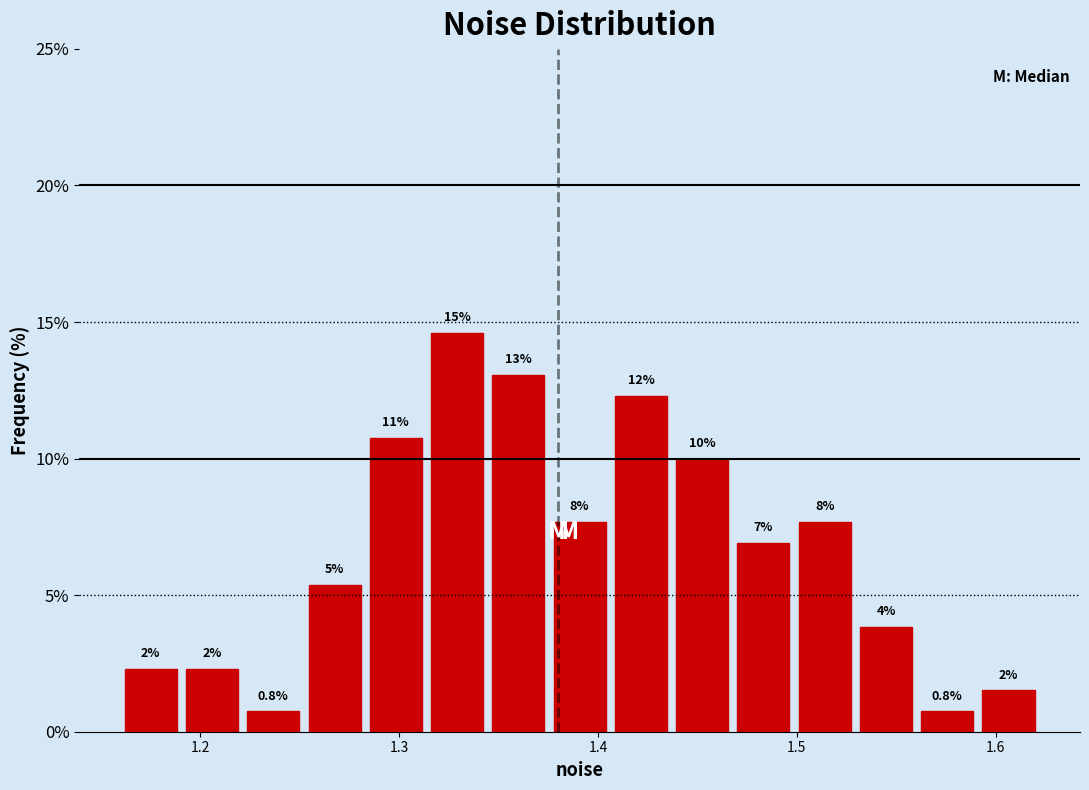

Read against the x-axis, roughly where is the centre of the tallest bar?

1.33